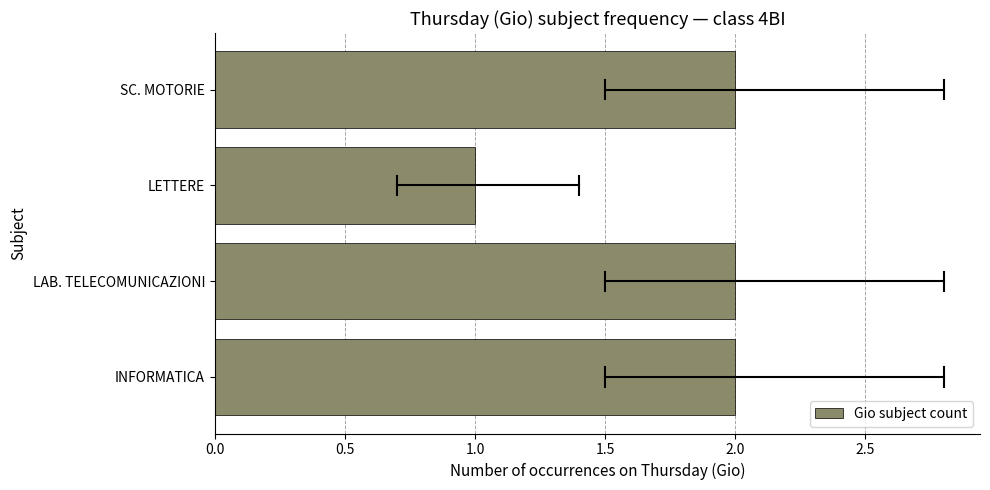

Which category has the lowest value across all series?

LETTERE